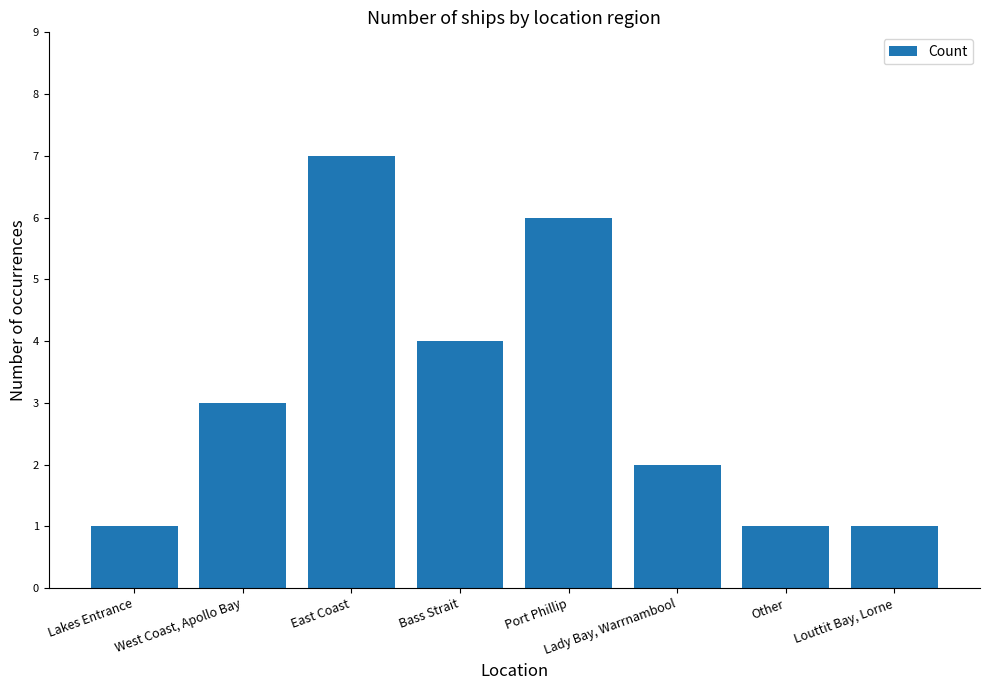

Are the bars horizontal?

No